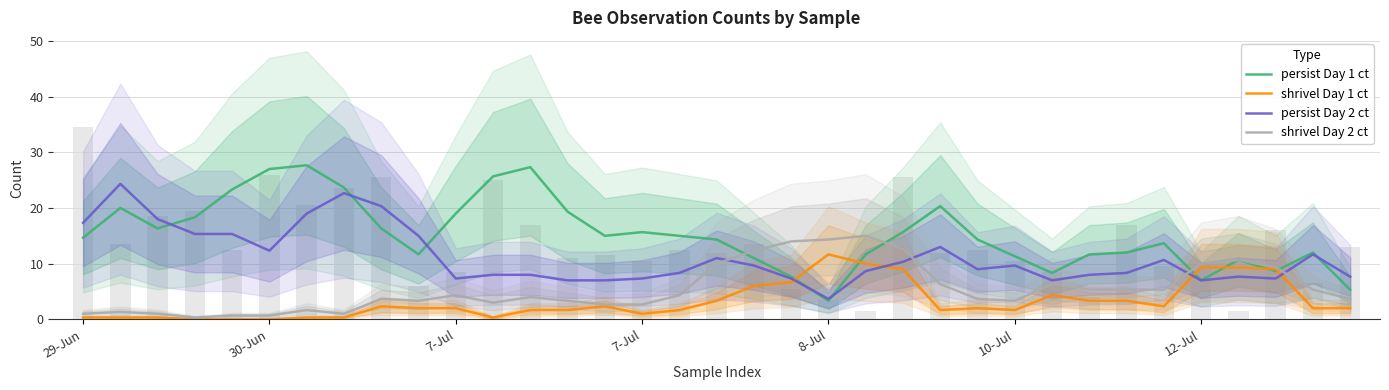

What are all the series names shown in the legend?

persist Day 1 ct, shrivel Day 1 ct, persist Day 2 ct, shrivel Day 2 ct